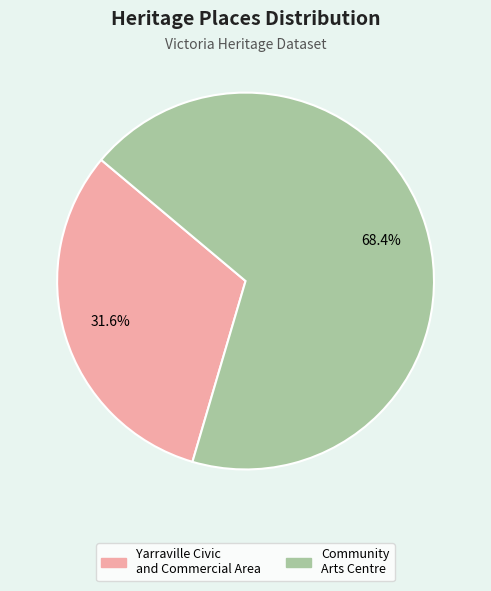

Does Community Arts Centre represent more than half of the total?

Yes